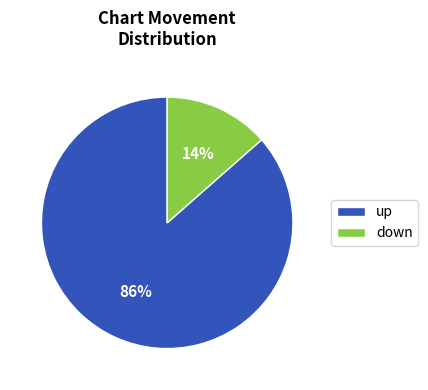

Does any single category account for the majority?

Yes